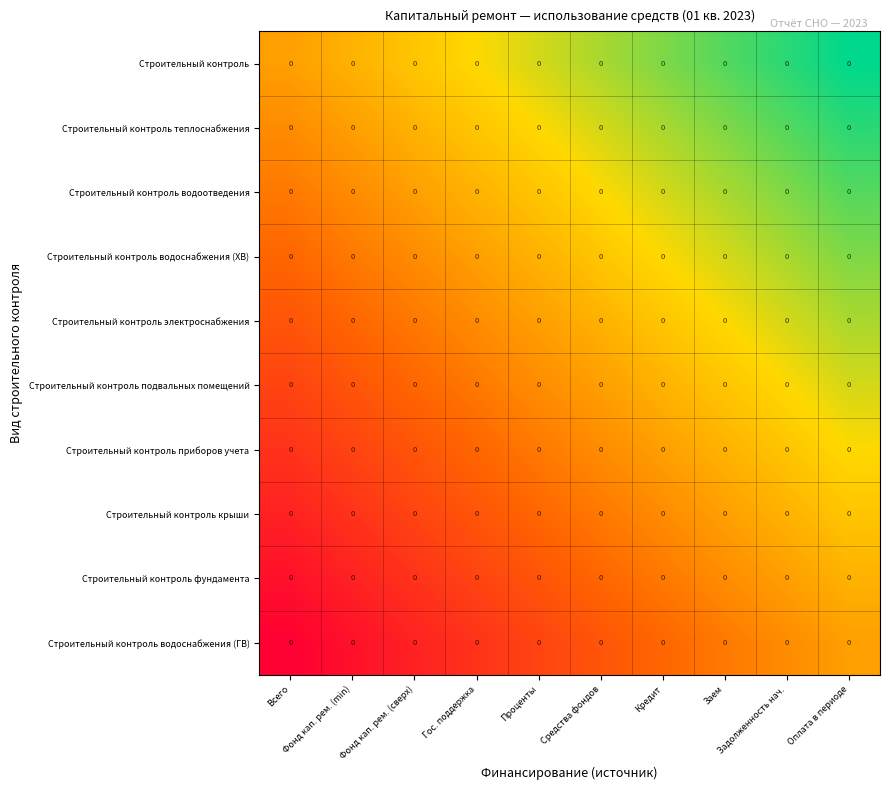

Which series has the largest range (max minus min)?

Строительный контроль